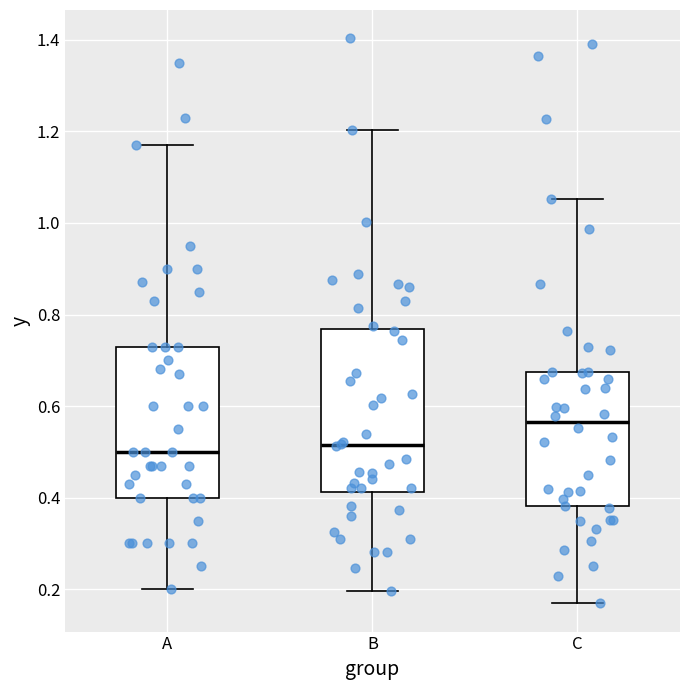

Reading left to right, transcribe this box plot: for each box, give where its median line is, the range the box spans, and where its two whiskers end, as read against the y-axis. The values are not printed on the chart, so give them approximately, as read against the axis.

A: median 0.50, box 0.40 to 0.74, whiskers 0.20 to 1.18
B: median 0.52, box 0.42 to 0.76, whiskers 0.20 to 1.20
C: median 0.56, box 0.38 to 0.68, whiskers 0.16 to 1.06